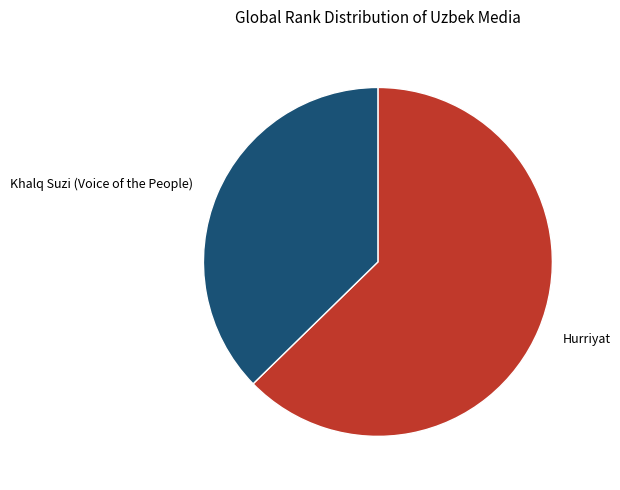

Count the number of slices in the pie.

2